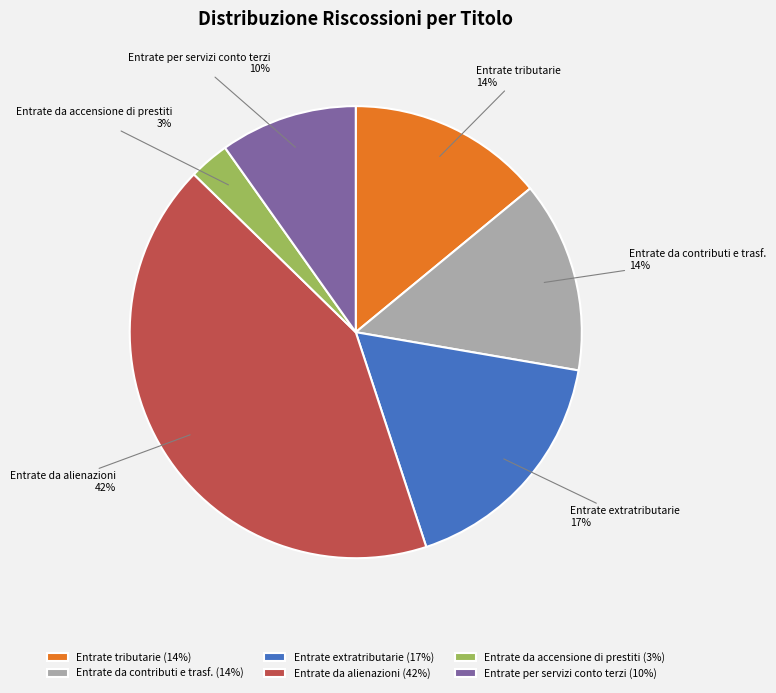

Is there a majority slice in this chart?

No